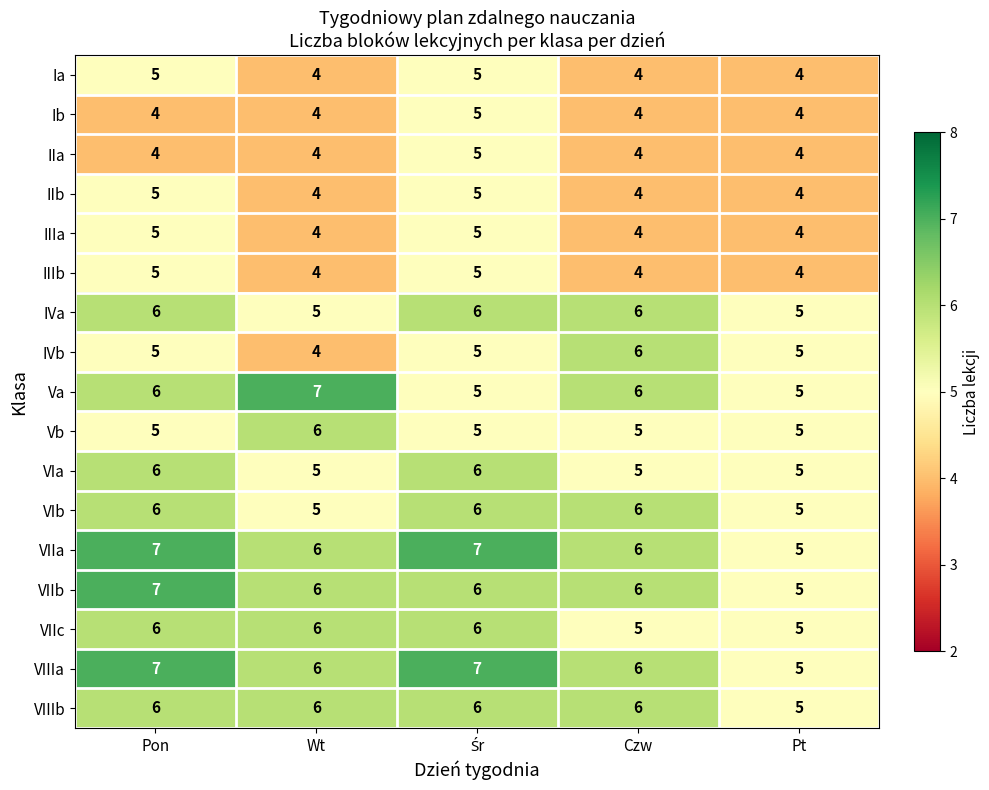

What is the spread (max minus min) of values at Wt?

3